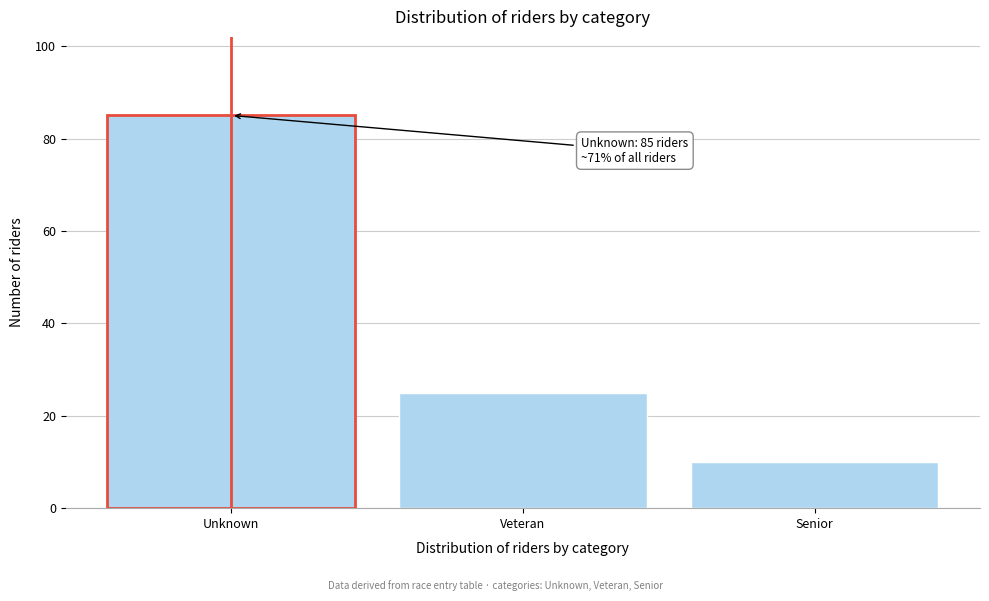

Reading left to right, what are all the values shown in this chart?

Unknown=85	Veteran=25	Senior=10